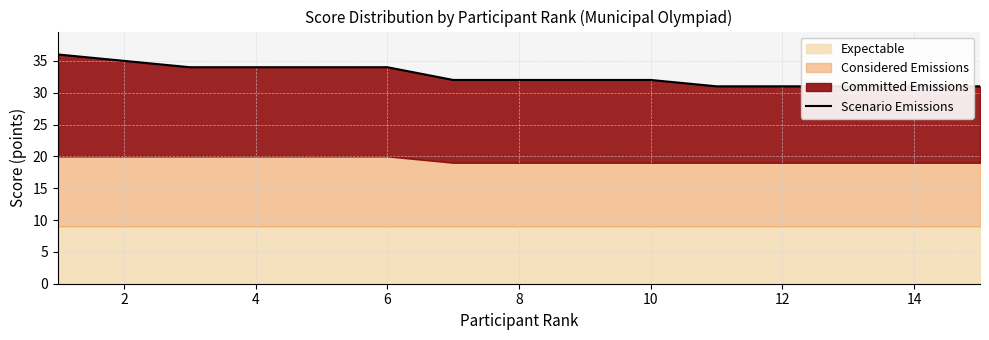

What is the difference between the maximum and second lowest values?

5